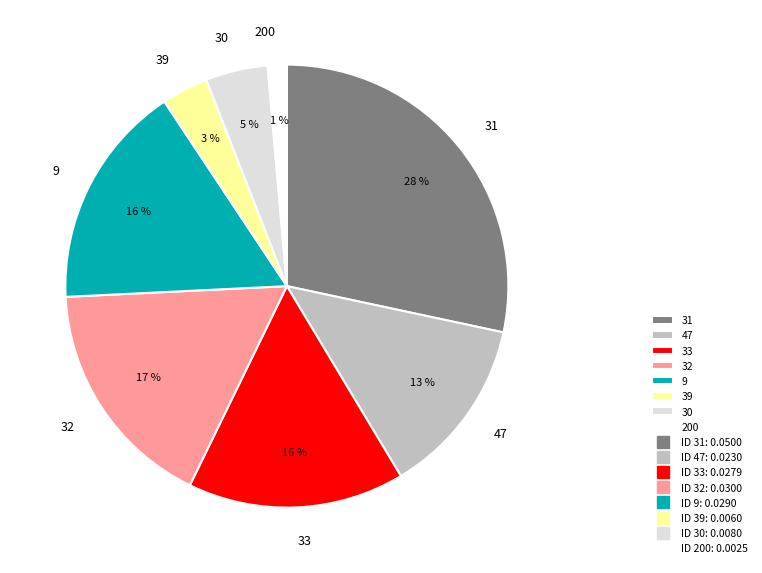

To the nearest percent, what is the average slice percentage?

12%